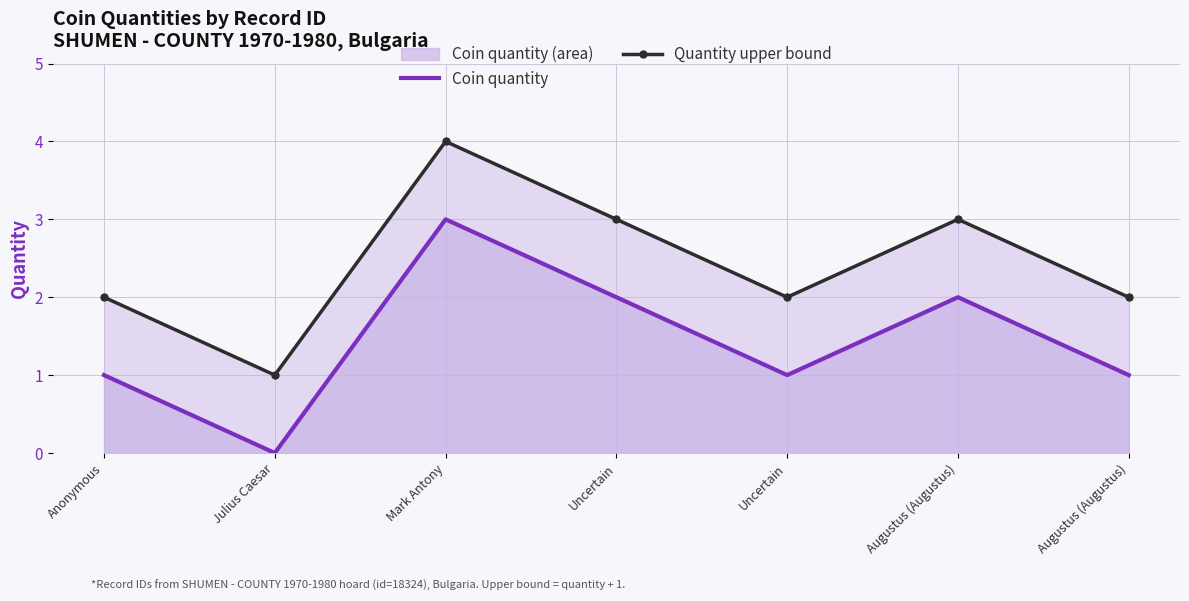

What is the sum of all Quantity upper bound values?

17